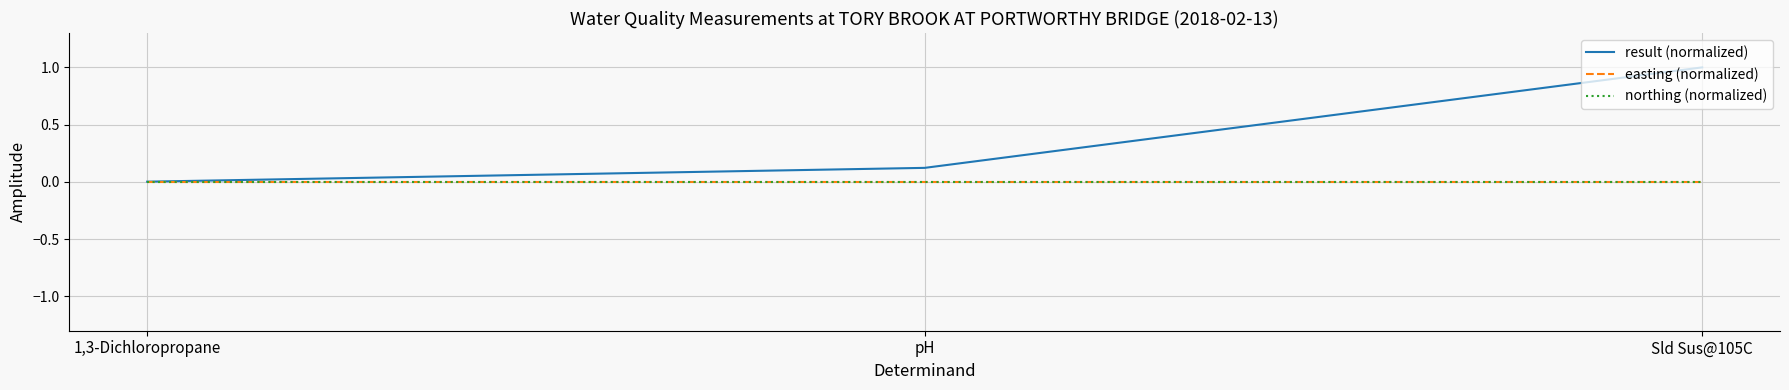

How many lines are shown in the chart?

3